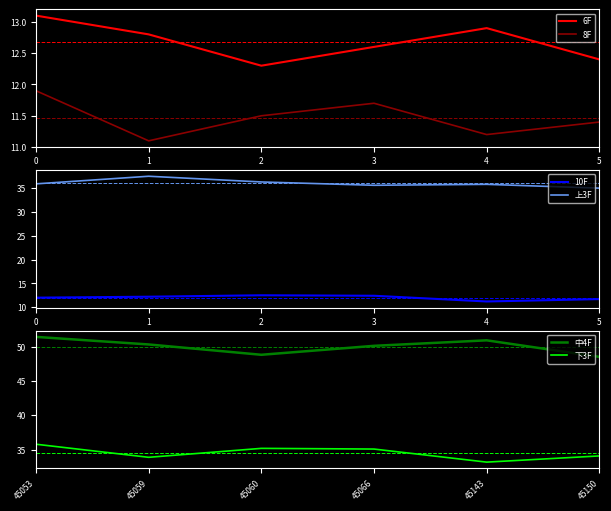

At how many categories does at least one series exceed 20?

6